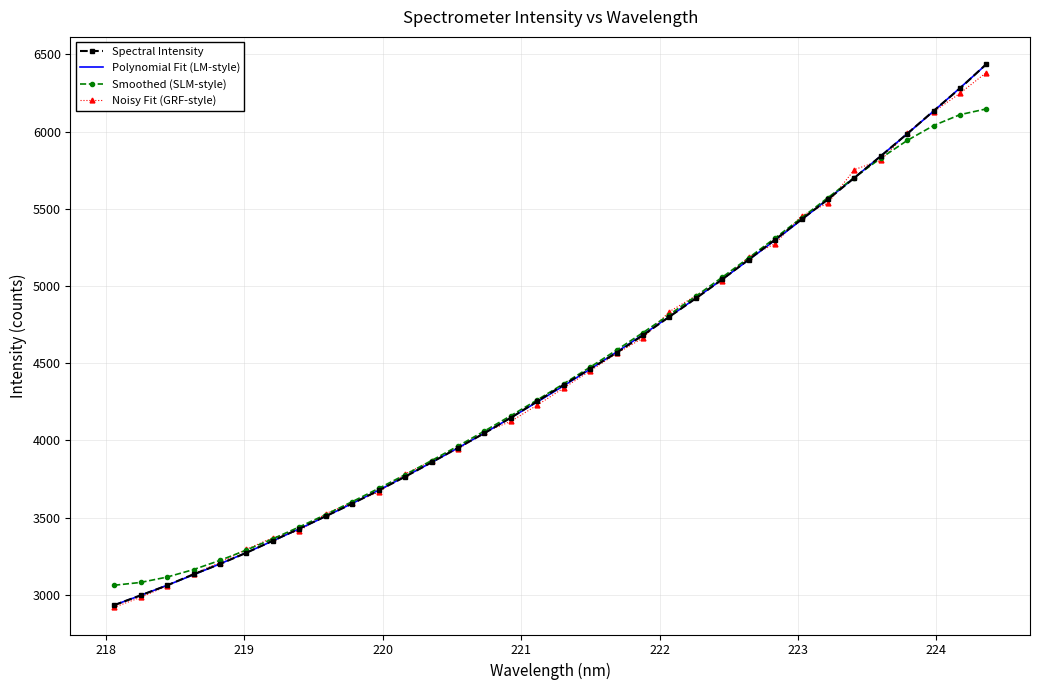

What is the label of the 11th point from the left?

219.9712